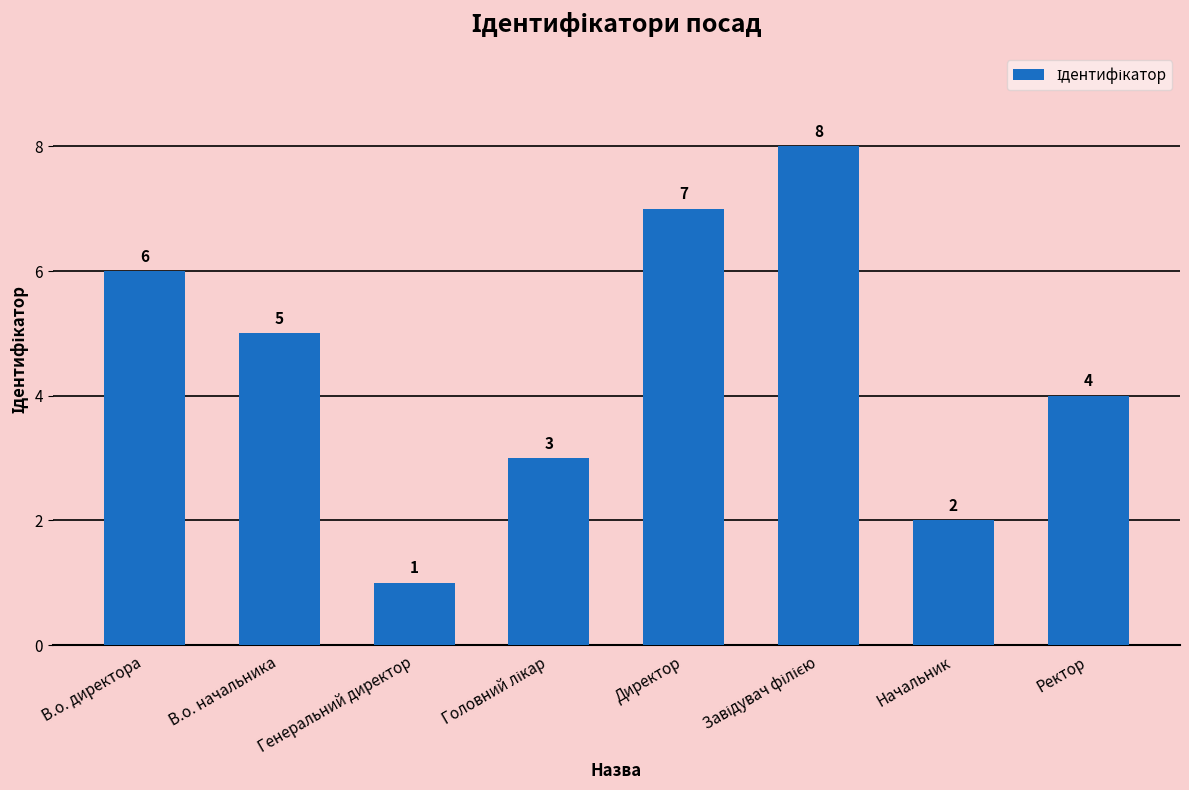

The chart shows a value of 4 at Начальник. True or false?

False